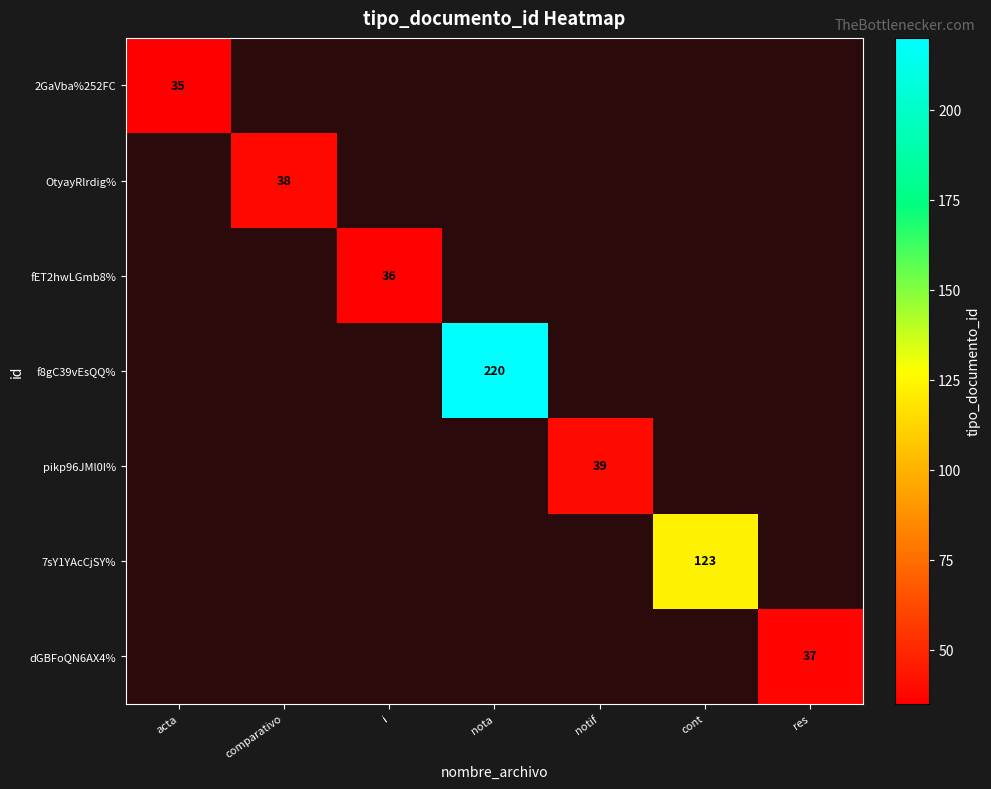

Is it true that 7sY1YAcCjSY% equals 123 at cont?

True